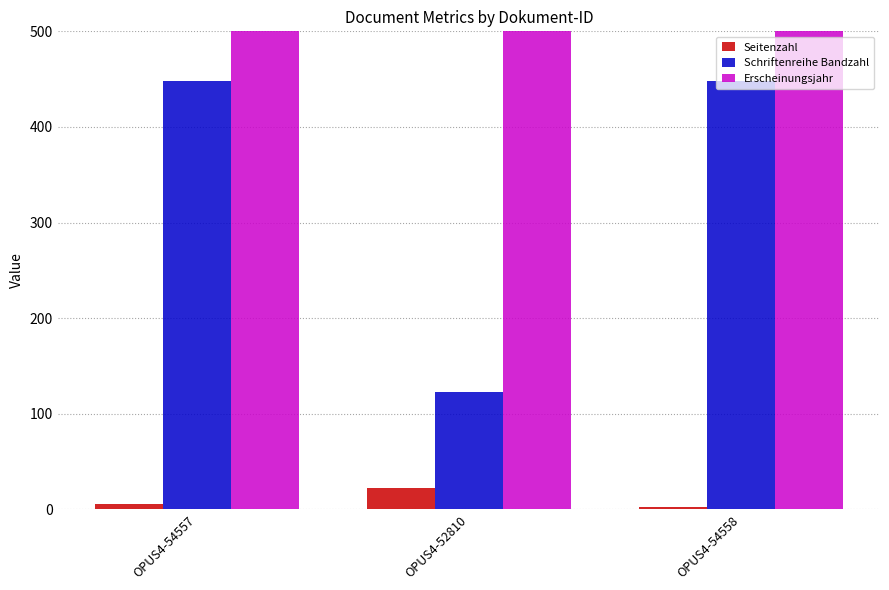

Rank the series at OPUS4-54558 from highest to lowest value.

Erscheinungsjahr, Schriftenreihe Bandzahl, Seitenzahl